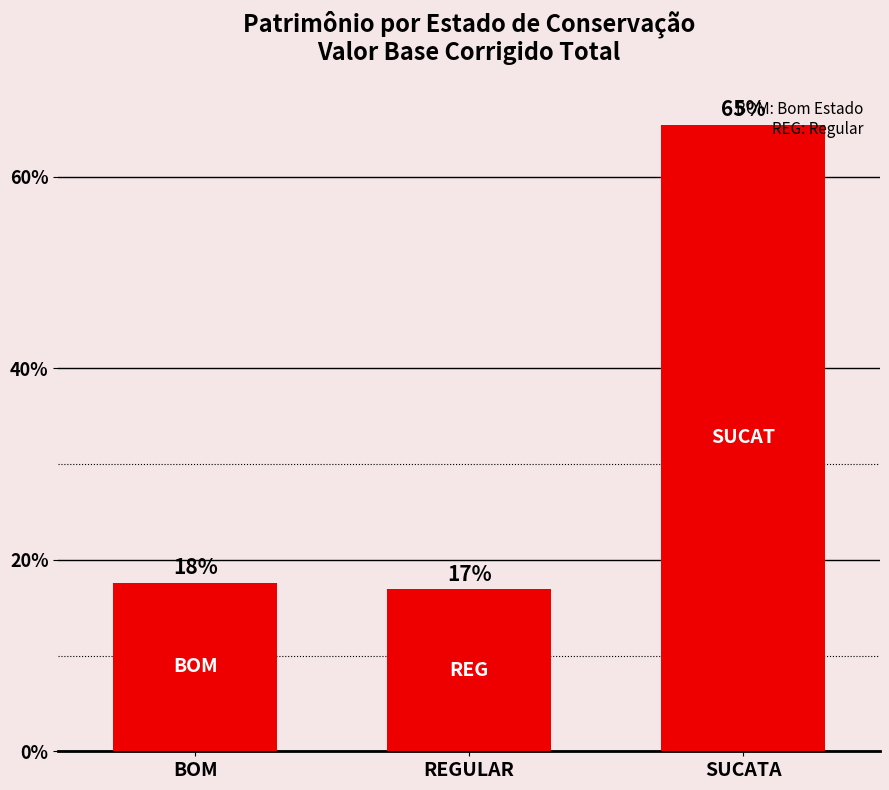

Between BOM and SUCATA, which is larger?

SUCATA